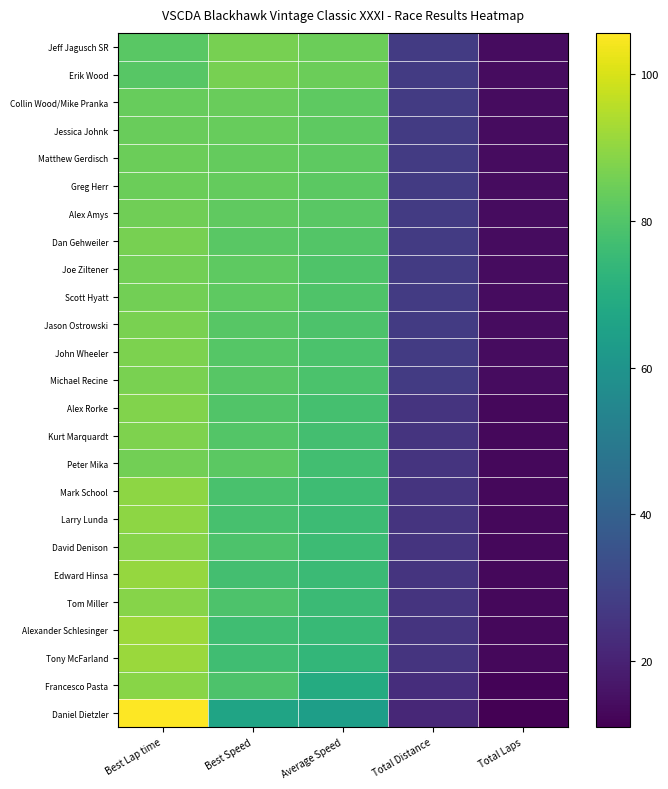

At how many categories does at least one series exceed 59?

3